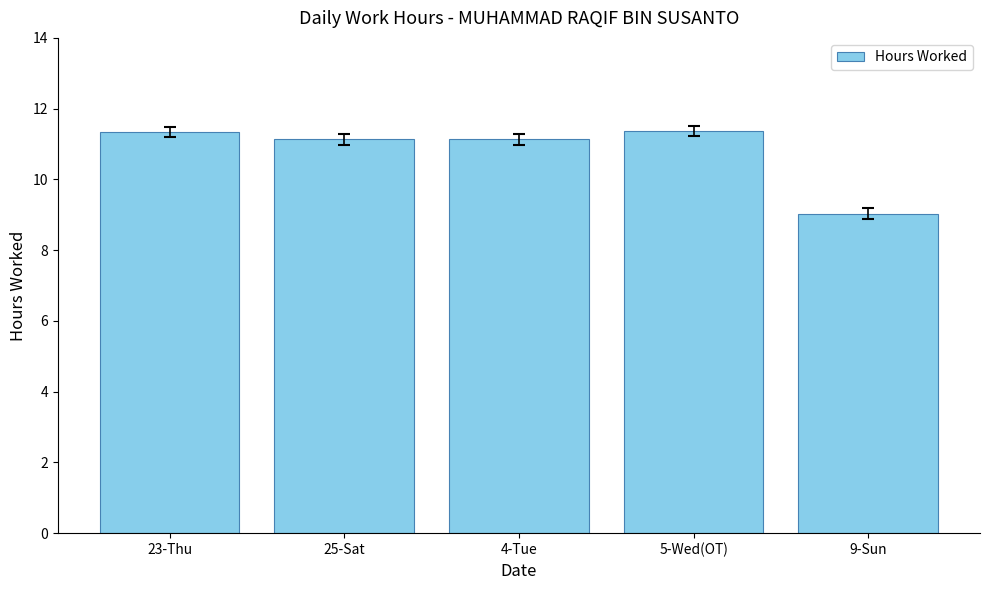

What is the label of the 4th bar from the right?

25-Sat